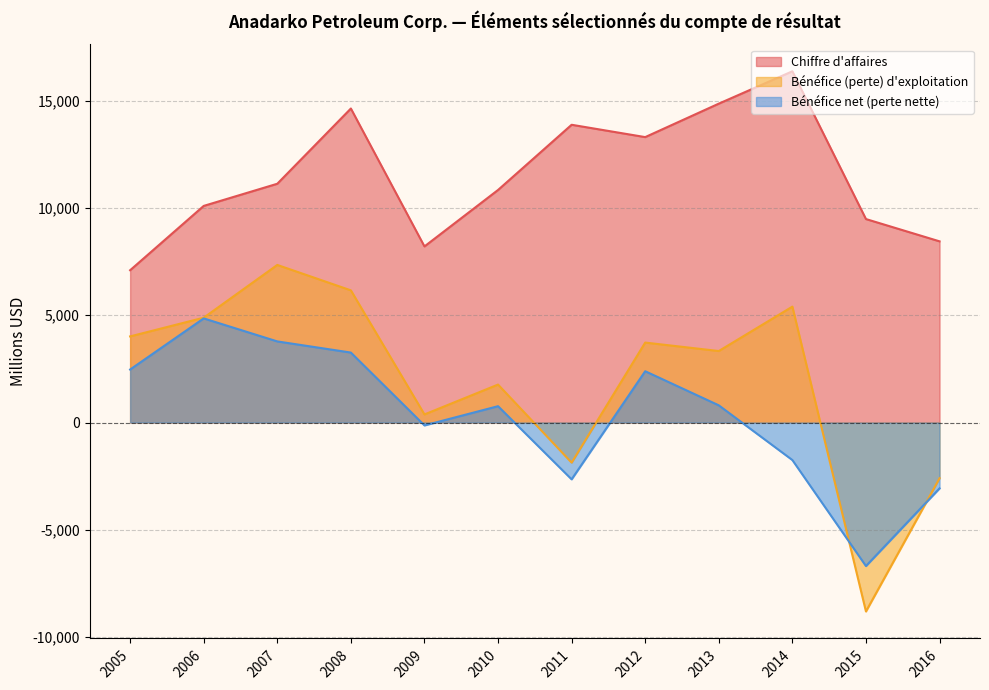

True or false: Bénéfice (perte) d'exploitation and Chiffre d'affaires intersect in this chart.

False